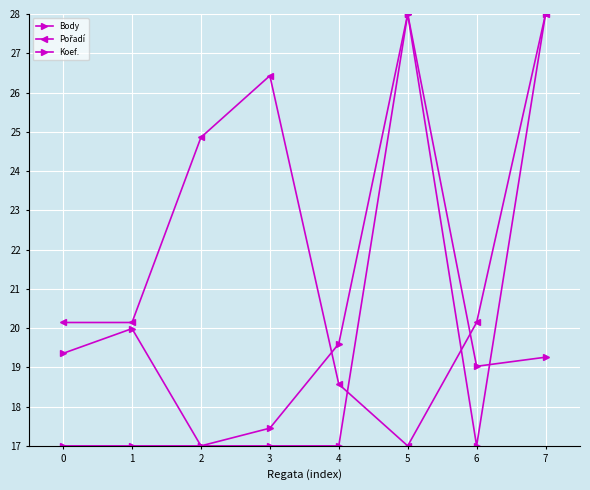

Rank the series at 2 from lowest to highest value.

Body, Koef., Pořadí